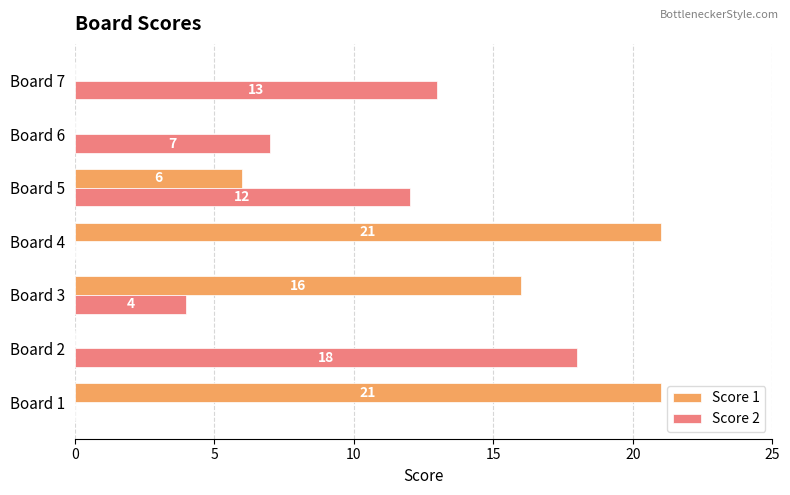

How many data points does each series have?

7